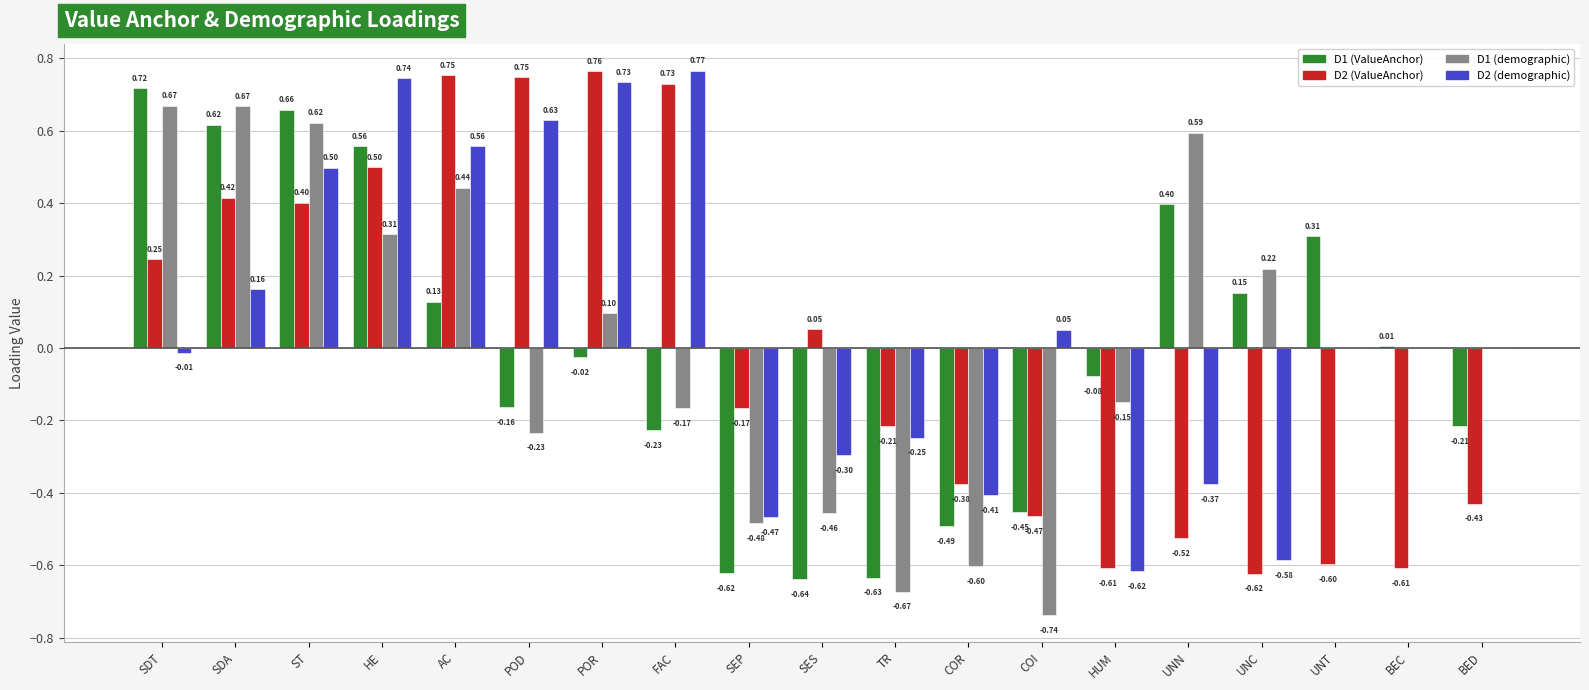

At which label does D2 (ValueAnchor) reach its peak?

POR